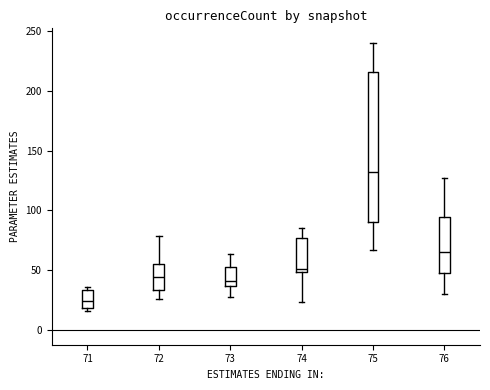

Where does the median line of the box at x = 71 sit on the y-axis? The values are not printed on the chart, so give them approximately, as read against the axis.

25